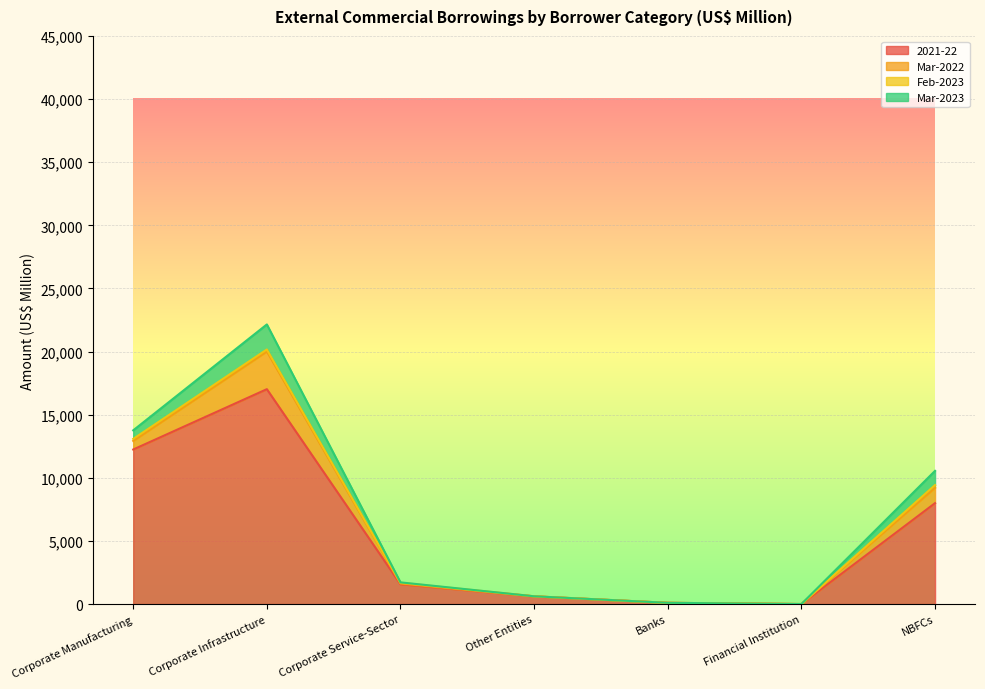

What is the difference between the Feb-2023 values at NBFCs and Banks?

216